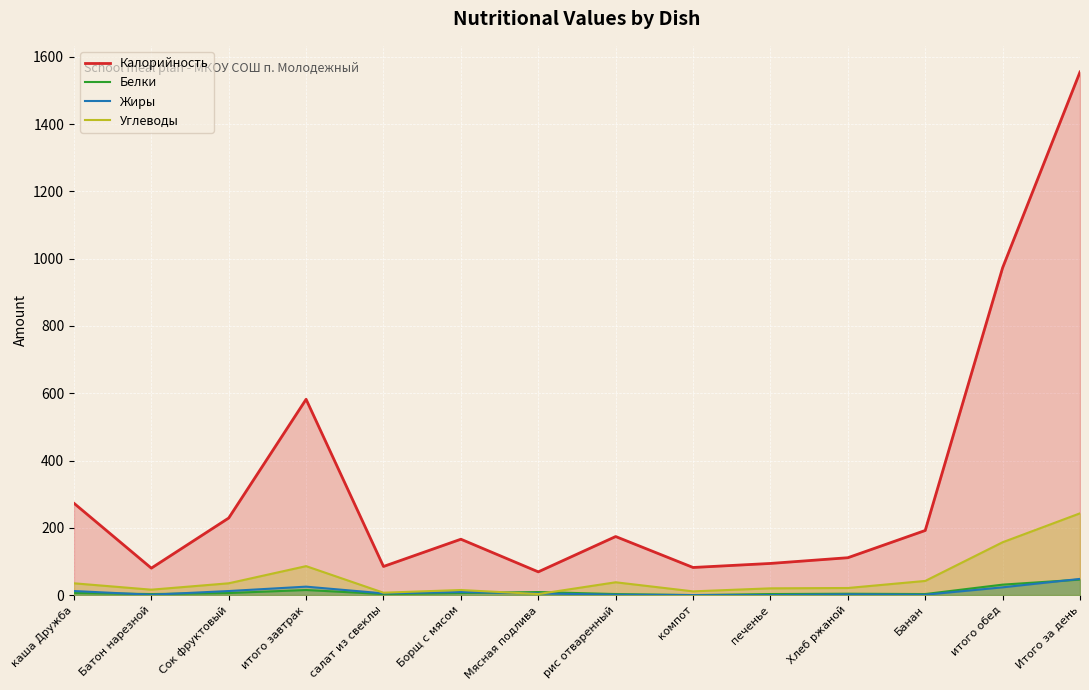

What is the difference between the Белки values at итого завтрак and Итого за день?

31